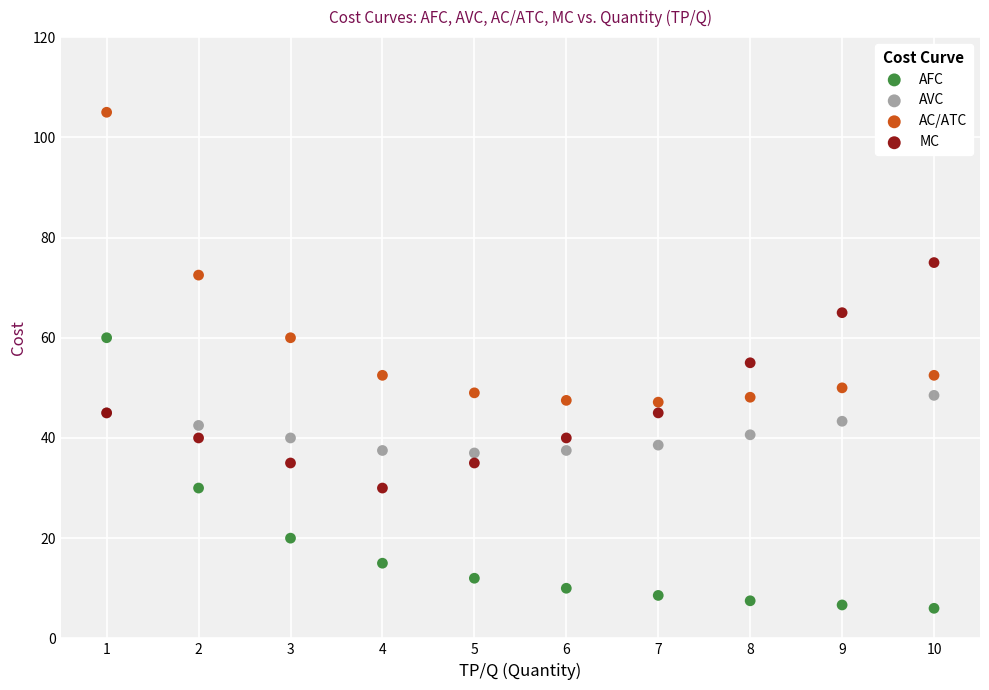

What is the X range (max minus min) for the scatter plot?

9.0